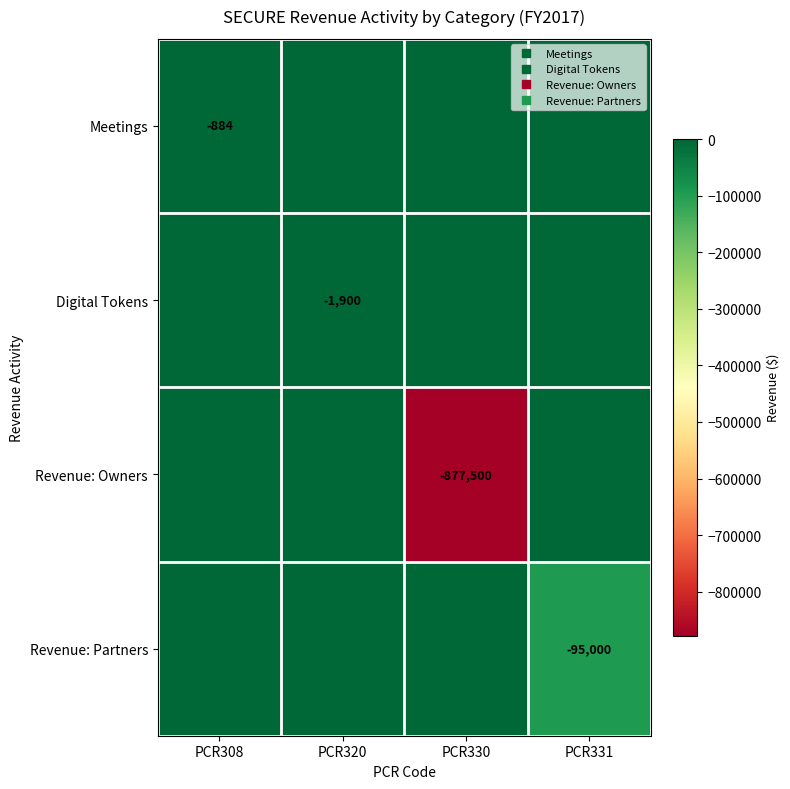

The Meetings series shows -1564 at PCR308. True or false?

False